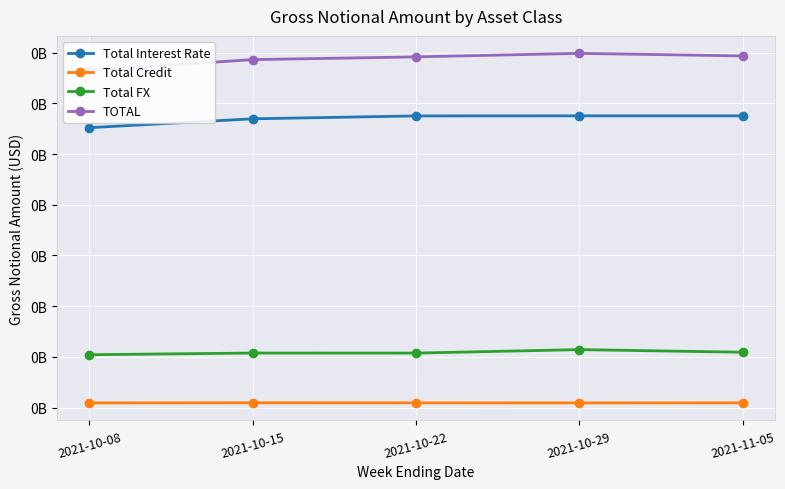

What is the label of the 3rd point from the right?

2021-10-22